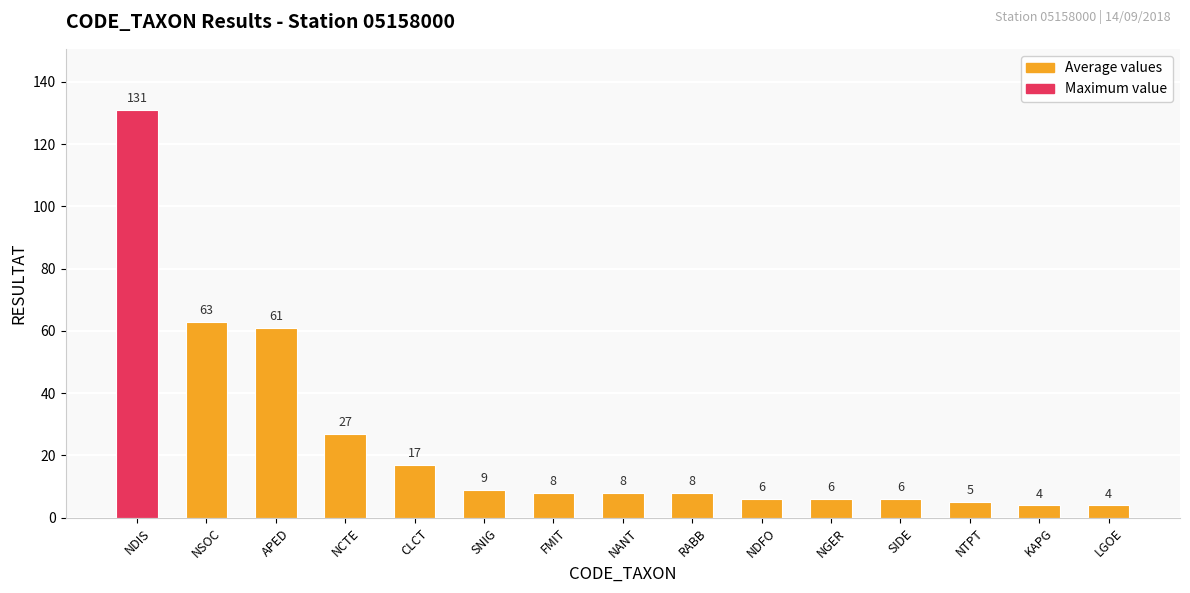

What is the sum of the values at FMIT and APED?

69